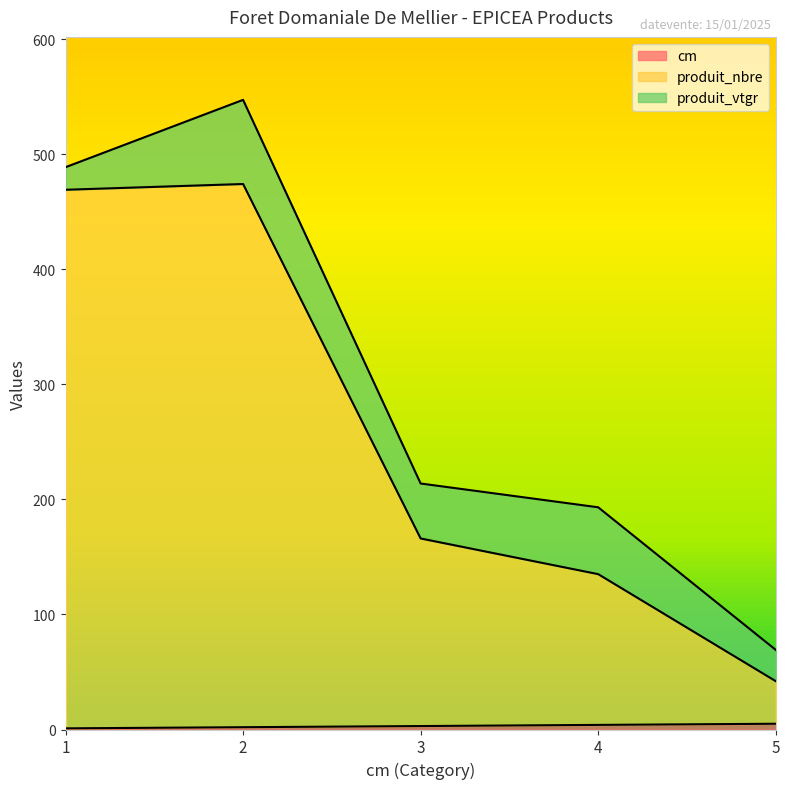

Where is cm nearest to the value 3?

3